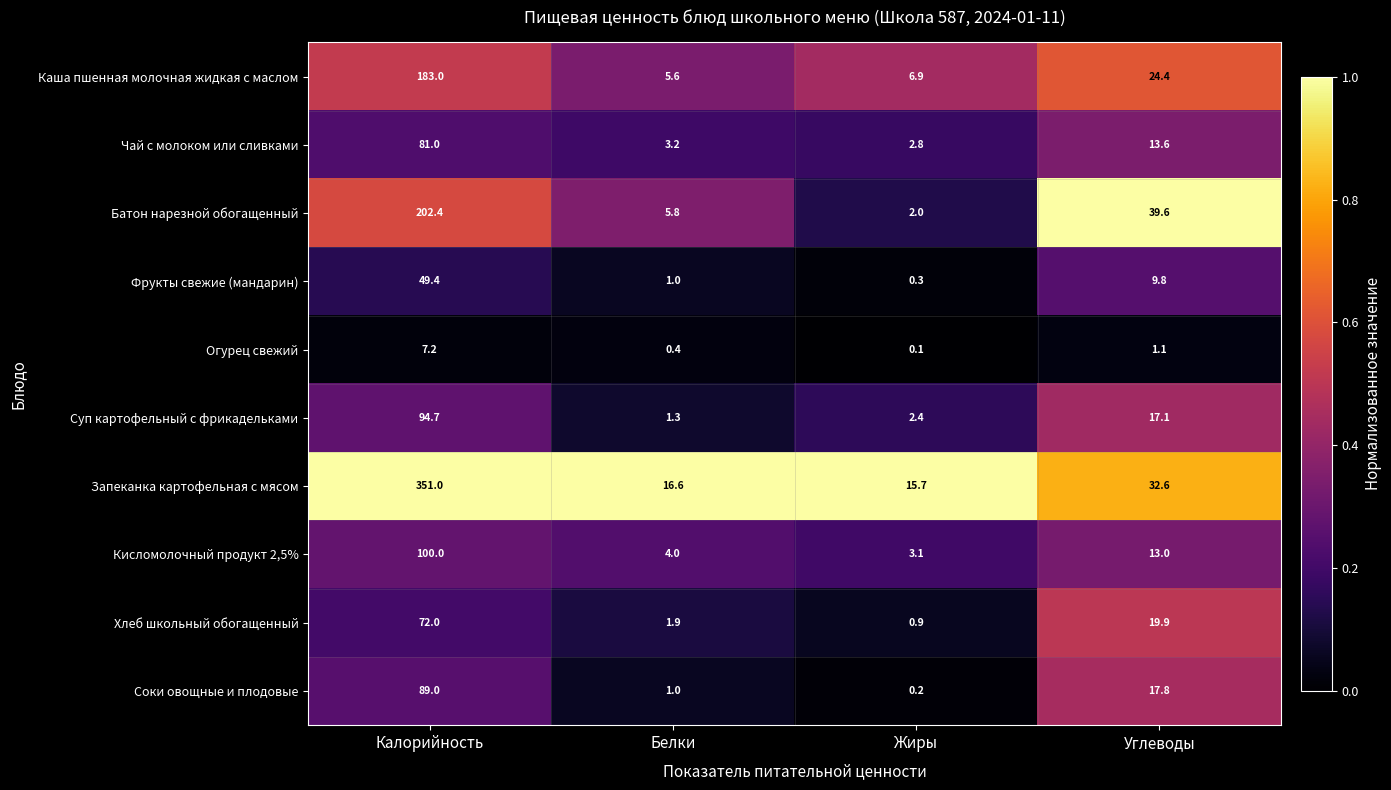

Where is Запеканка картофельная с мясом nearest to the value 183?

Углеводы